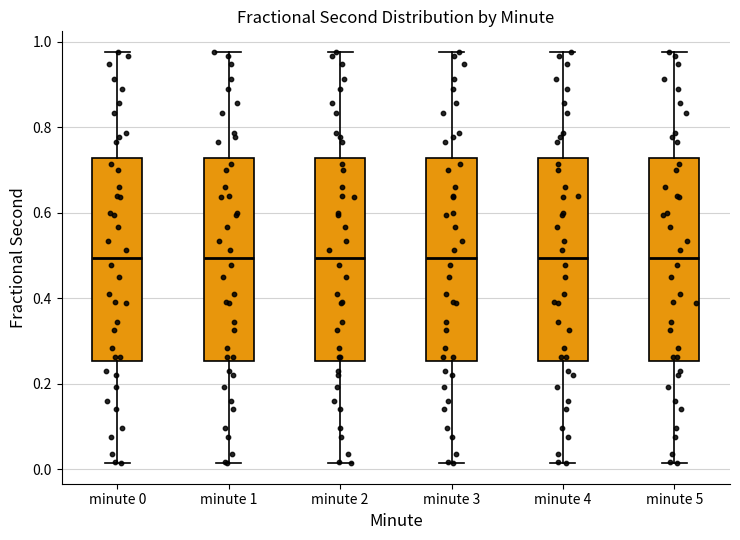

Reading left to right, read every box against the y-axis: the position of its median line, the range the box covers, and the ends of its whiskers. The values are not printed on the chart, so give them approximately, as read against the axis.

minute 0: median 0.50, box 0.26 to 0.72, whiskers 0.02 to 0.98
minute 1: median 0.50, box 0.26 to 0.72, whiskers 0.02 to 0.98
minute 2: median 0.50, box 0.26 to 0.72, whiskers 0.02 to 0.98
minute 3: median 0.50, box 0.26 to 0.72, whiskers 0.02 to 0.98
minute 4: median 0.50, box 0.26 to 0.72, whiskers 0.02 to 0.98
minute 5: median 0.50, box 0.26 to 0.72, whiskers 0.02 to 0.98